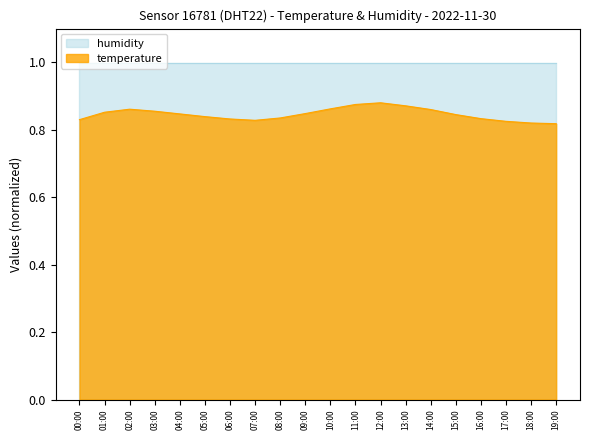

Where is the data nearest to the value 0?

19:00